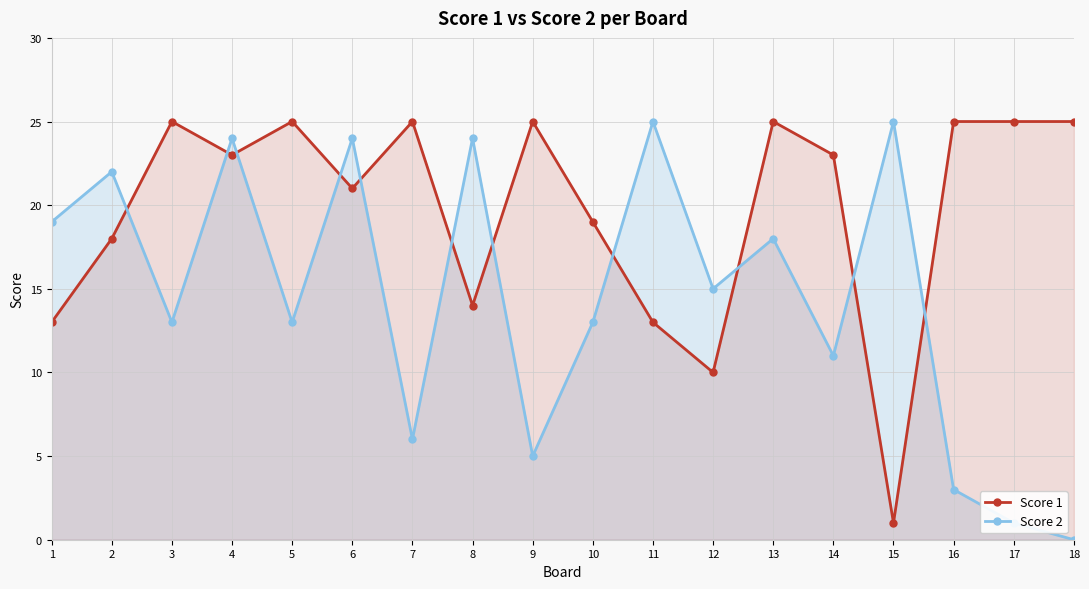

True or false: Score 1 has a value of 15 at 12.

False